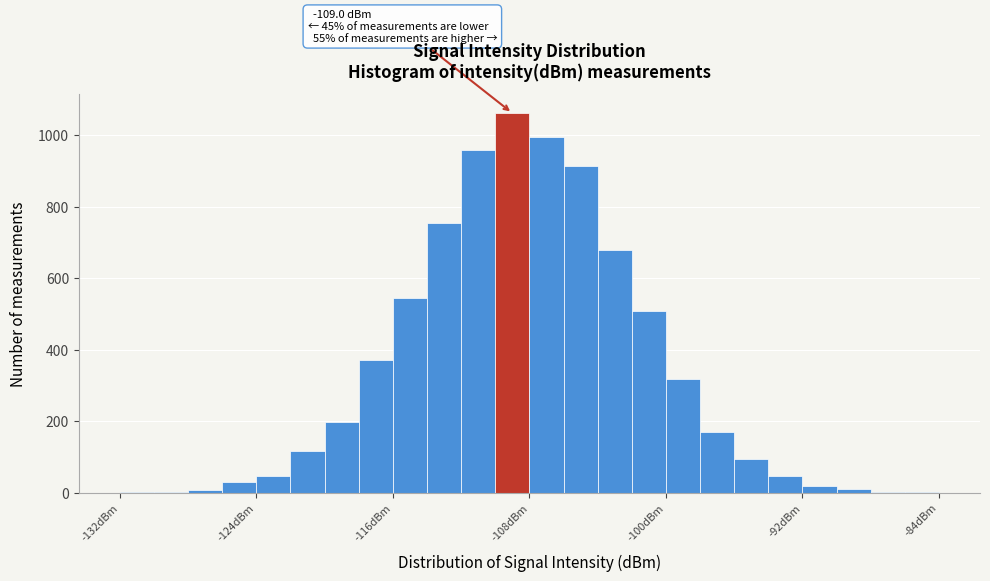

Around what value on the x-axis is the tallest bar? Give the approximate position of its centre, as read against the axis.

-109